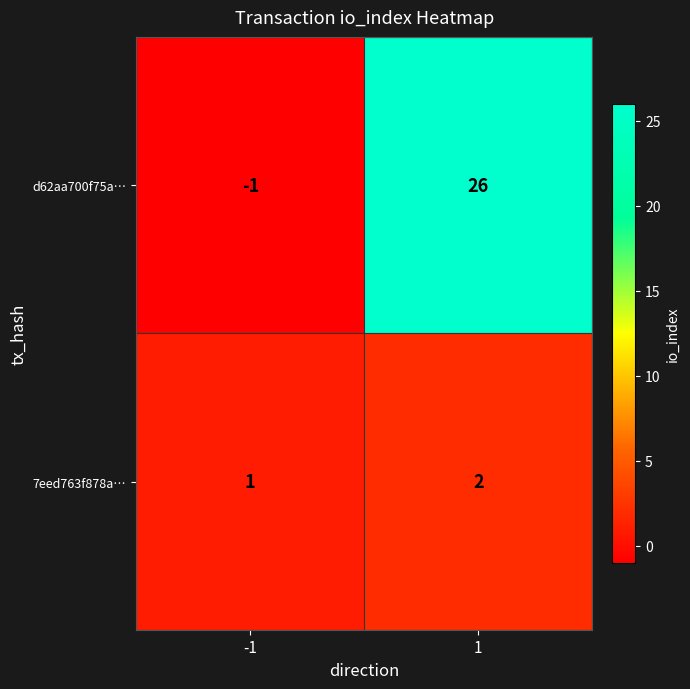

What is the greatest value displayed?

26